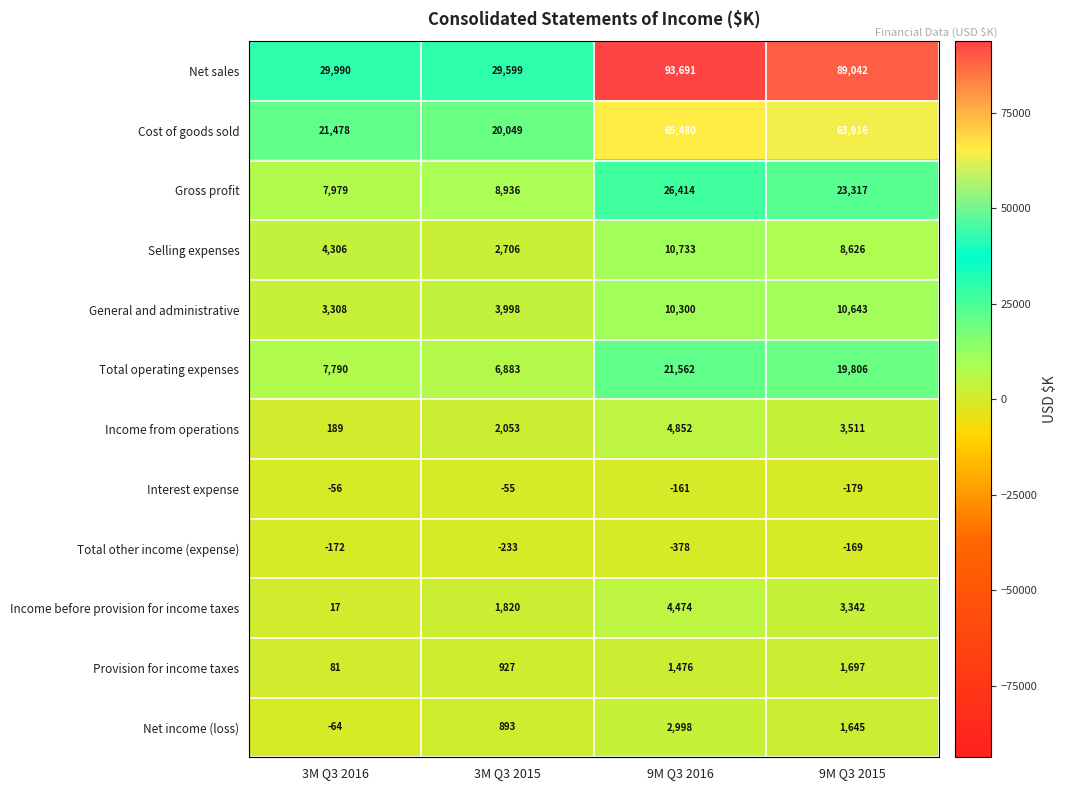

What is the smallest value displayed?

-378